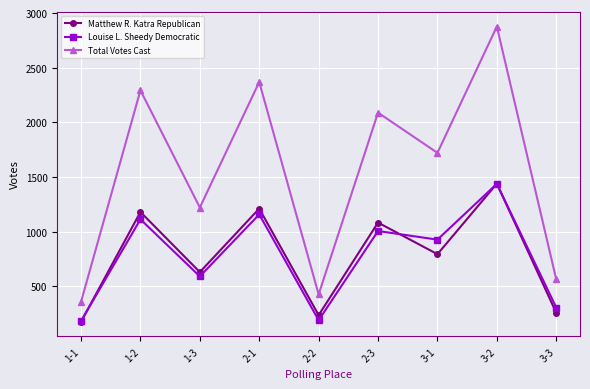

What is the difference between the Louise L. Sheedy Democratic values at 3-2 and 1-3?

847